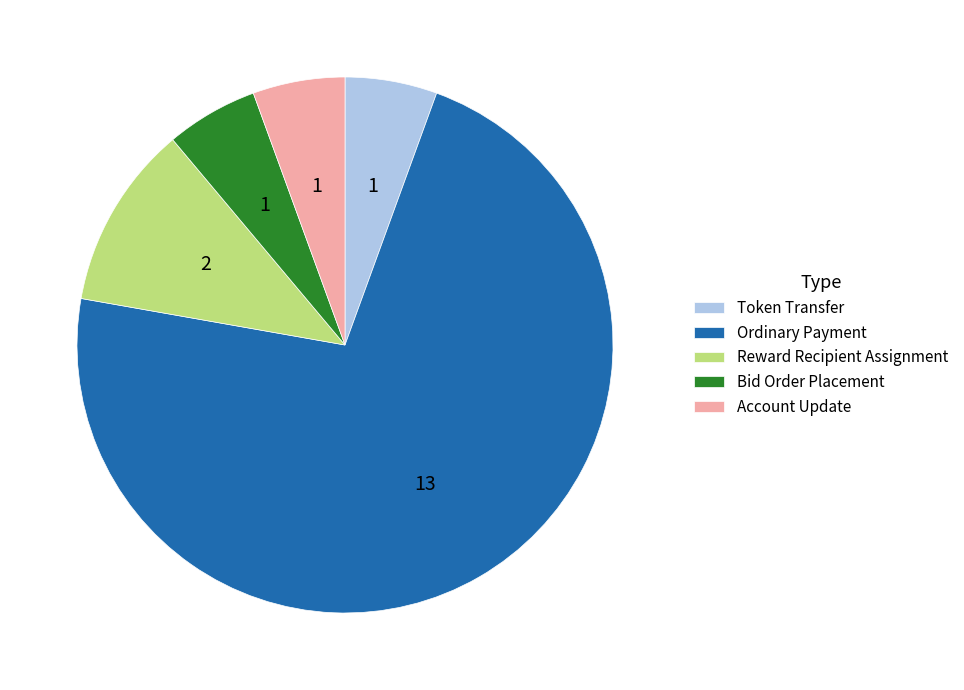

Is there any slice that represents more than half of the pie?

Yes